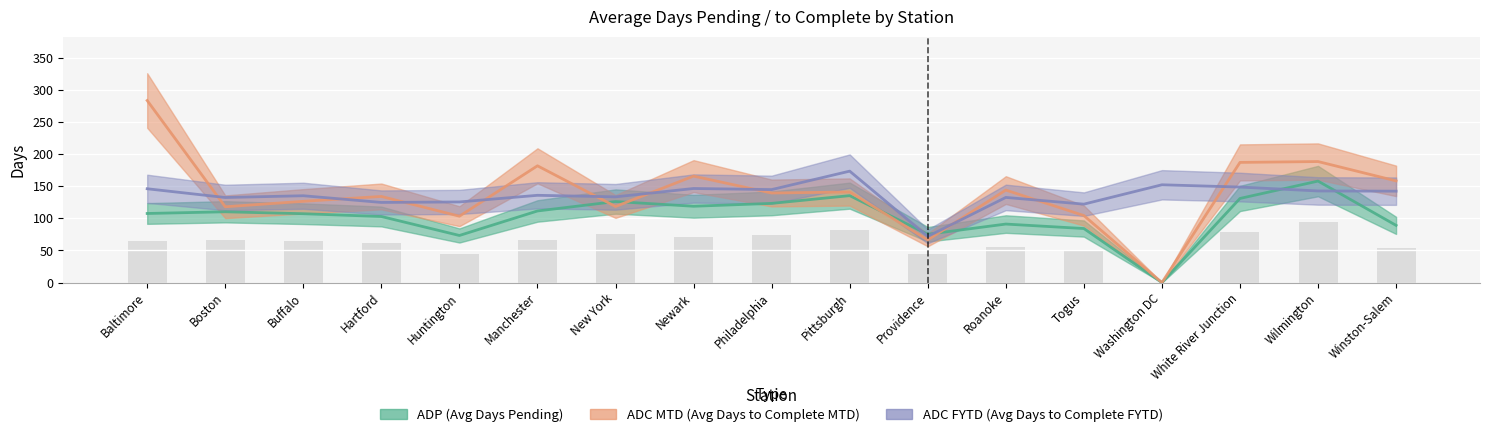

Reading left to right, what are all the values shown in this chart?

ADP: 107.5	110.2	107.2	102.8	73.3	111.4	126.1	118.8	123.2	135.3	75.2	91.0	84.1	0.0	130.9	157.9	89.0
ADC MTD: 283.3	118.0	126.4	134.0	103.3	181.7	118.4	165.7	139.4	140.9	66.4	143.9	104.3	0.0	187.0	188.3	158.2
ADC FYTD: 146.0	132.4	135.1	124.7	125.5	135.8	133.4	146.4	144.7	173.4	71.8	132.5	122.0	152.2	148.6	142.6	142.2